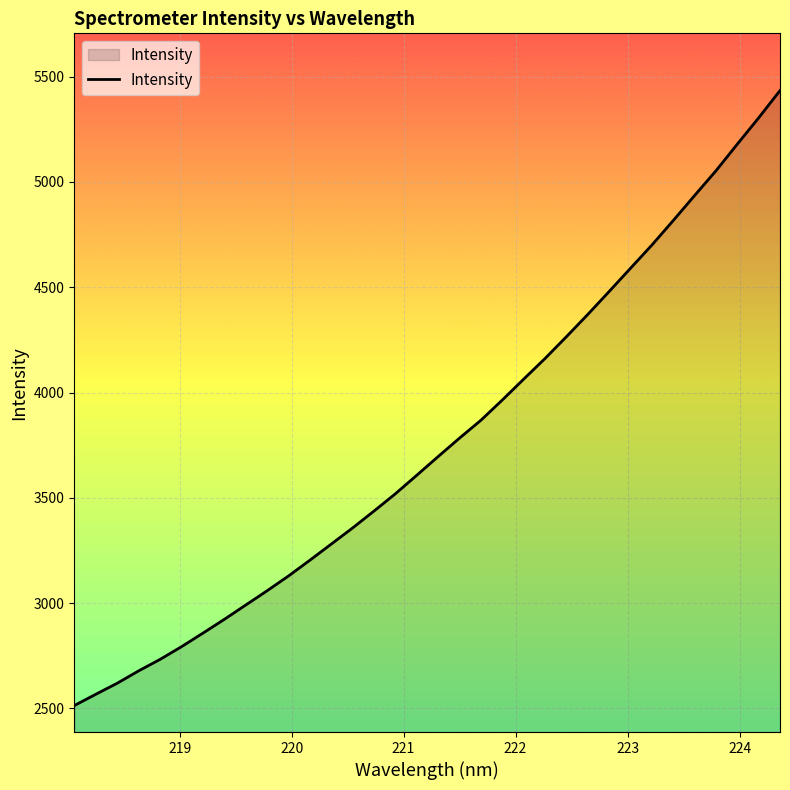

What is the difference between the maximum and minimum values?

2920.7